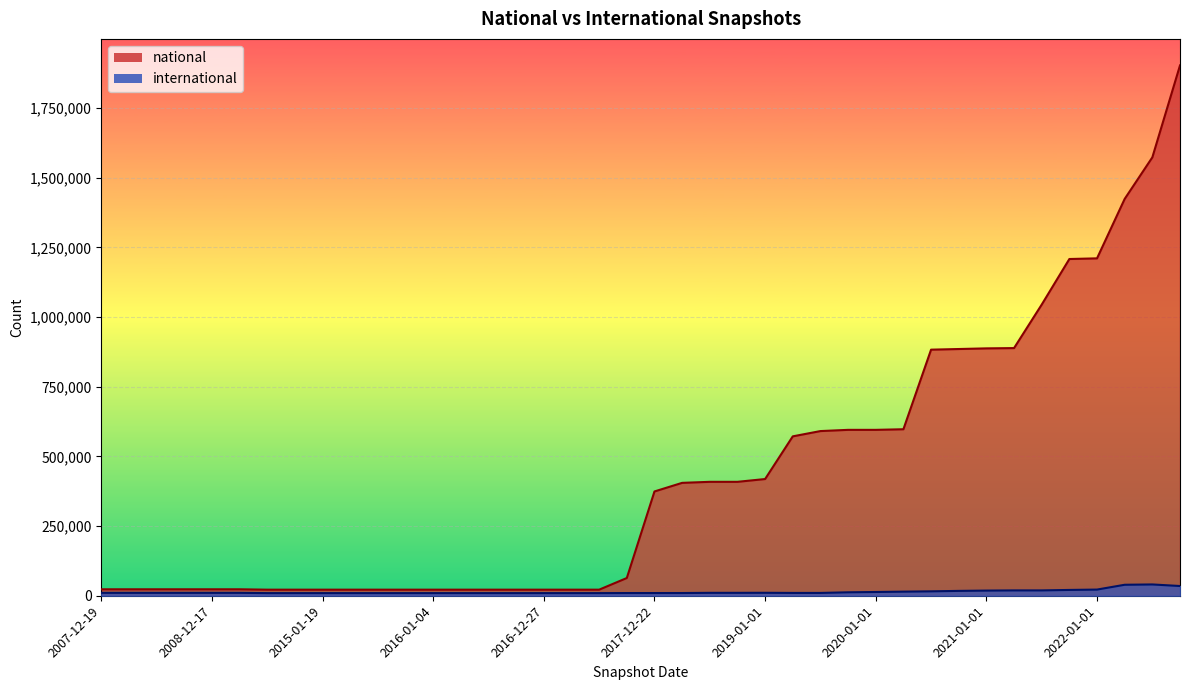

Reading right to left, extract all data points from this chart.

national: 2022-10-01=1903410	2022-07-01=1573451	2022-04-01=1424308	2022-01-01=1210929	2021-10-01=1208545	2021-07-01=1044909	2021-04-01=888850	2021-01-01=887830	2020-10-01=885506	2020-07-01=883196	2020-04-01=597574	2020-01-01=595385	2019-10-09=595389	2019-07-01=591015	2019-04-06=572053	2019-01-01=418871	2018-09-28=408851	2018-07-11=408851	2018-04-09=405152	2017-12-22=374266	2017-10-12=63633	2017-07-24=21805	2017-04-12=21805	2016-12-27=21805	2016-10-07=21805	2016-07-04=21805	2016-04-05=21806	2016-01-04=21806	2015-10-01=21805	2015-07-03=21806	2015-04-09=21808	2015-01-19=21804	2014-09-08=21804	2014-03-28=21804	2013-12-20=23175	2008-12-17=23175	2008-10-10=23175	2008-06-27=23175	2008-04-01=23175	2007-12-19=23175
international: 2022-10-01=34928	2022-07-01=40542	2022-04-01=39414	2022-01-01=22143	2021-10-01=20838	2021-07-01=19168	2021-04-01=19168	2021-01-01=18540	2020-10-01=17426	2020-07-01=15824	2020-04-01=14708	2020-01-01=13442	2019-10-09=12336	2019-07-01=10081	2019-04-06=10086	2019-01-01=10608	2018-09-28=10440	2018-07-11=10440	2018-04-09=9737	2017-12-22=9686	2017-10-12=9684	2017-07-24=9438	2017-04-12=9438	2016-12-27=9438	2016-10-07=9438	2016-07-04=9438	2016-04-05=9436	2016-01-04=9436	2015-10-01=9438	2015-07-03=9435	2015-04-09=9430	2015-01-19=9431	2014-09-08=9434	2014-03-28=9435	2013-12-20=10413	2008-12-17=10413	2008-10-10=10413	2008-06-27=10413	2008-04-01=10413	2007-12-19=10413